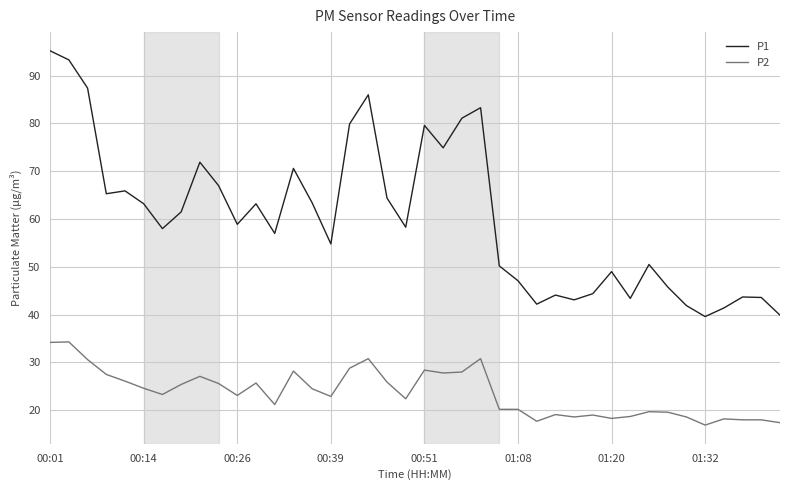

What are all the series names shown in the legend?

P1, P2